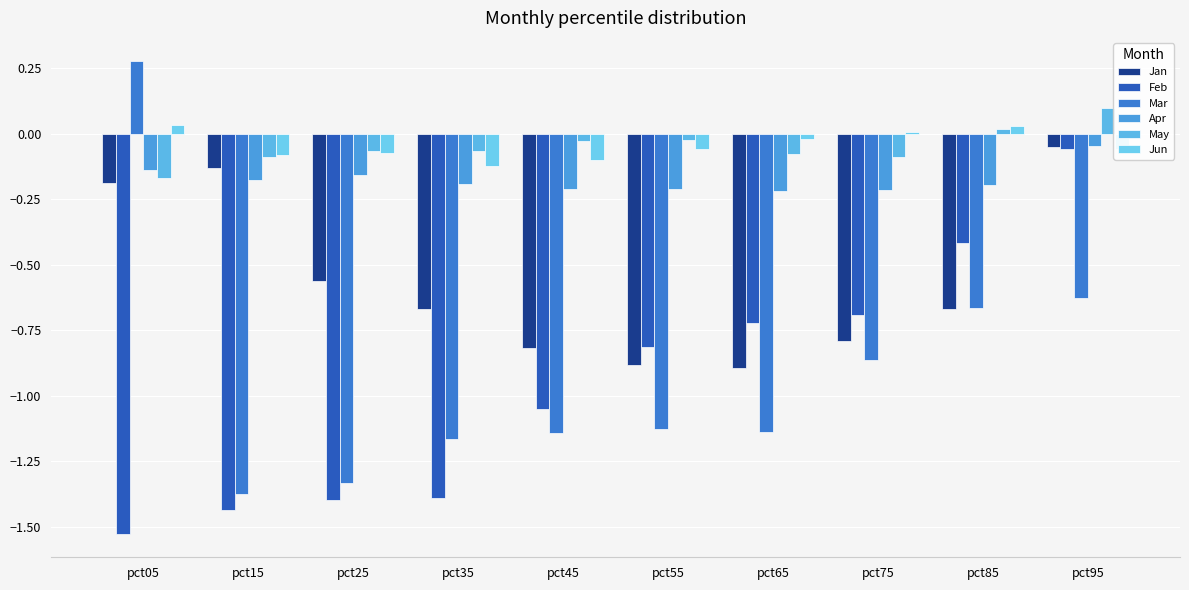

How many positive values does the Mar series have?

1